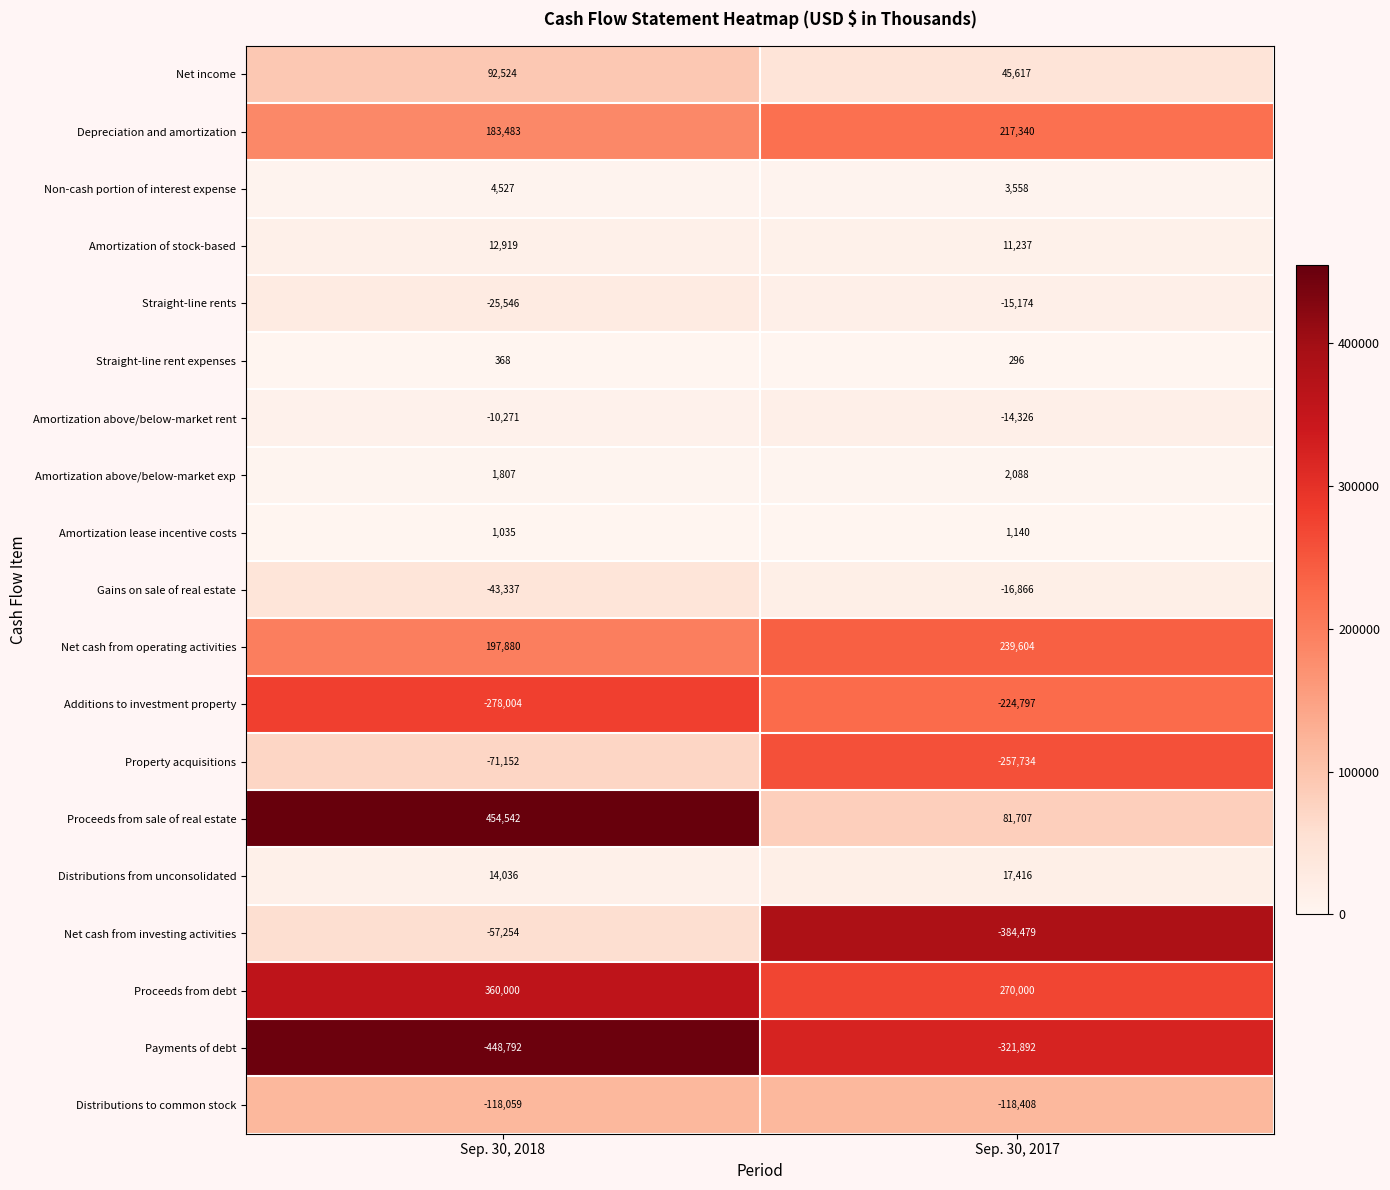

What is the total value across all series at Sep. 30, 2018?

270706